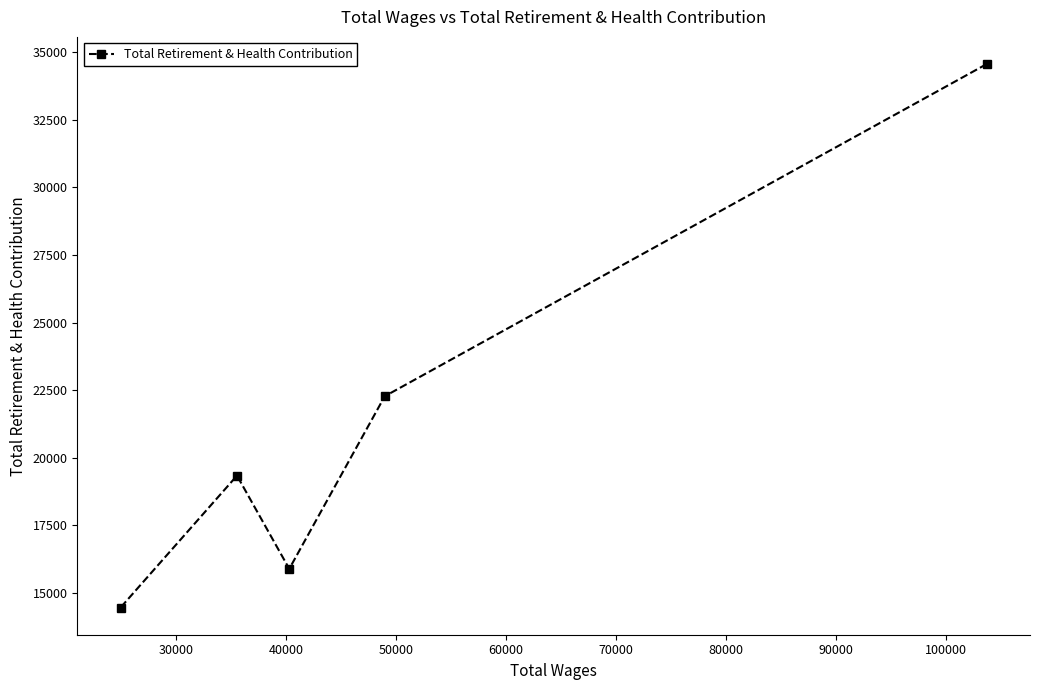

What is the smallest value displayed?

14460